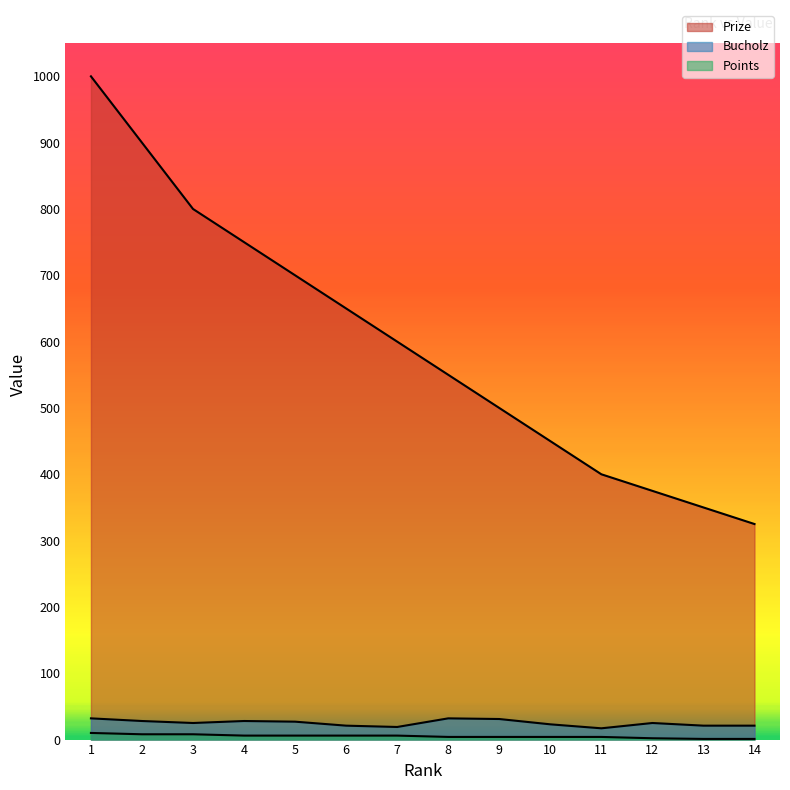

What is the greatest value displayed?

1000